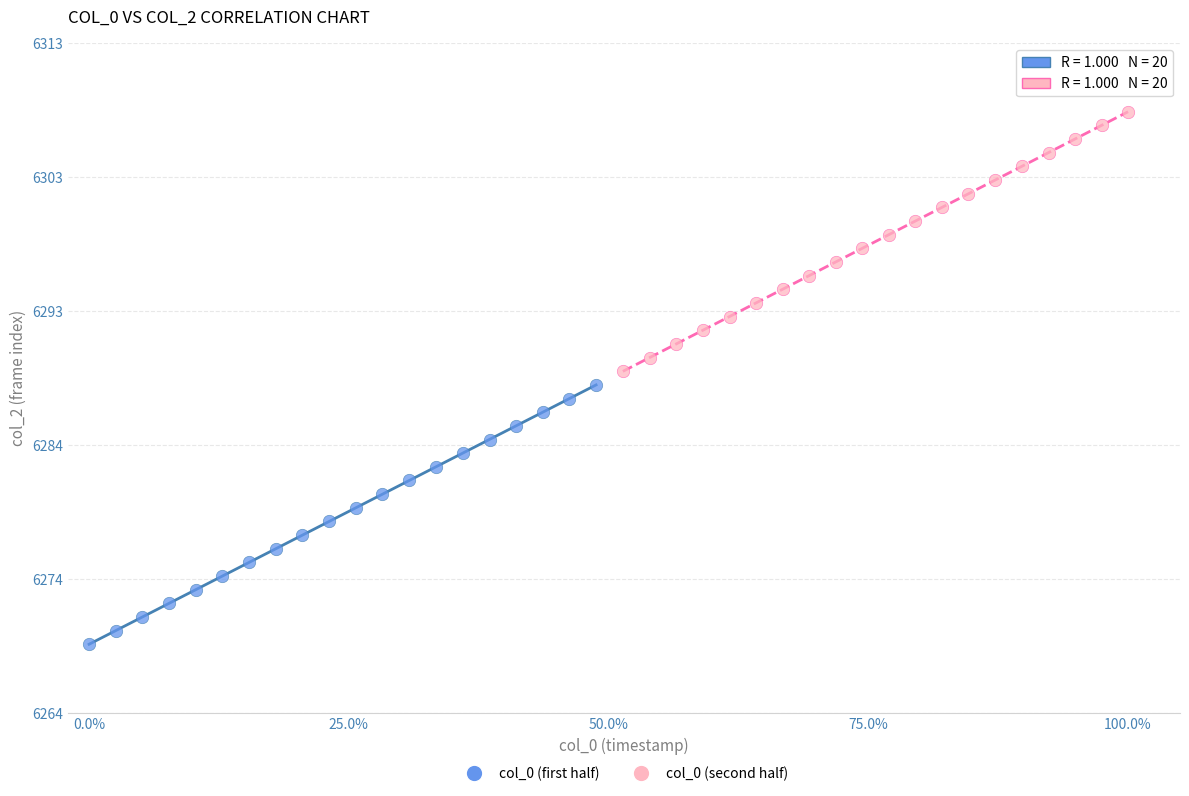

Which series reaches the maximum Y coordinate?

col_0 (second half)